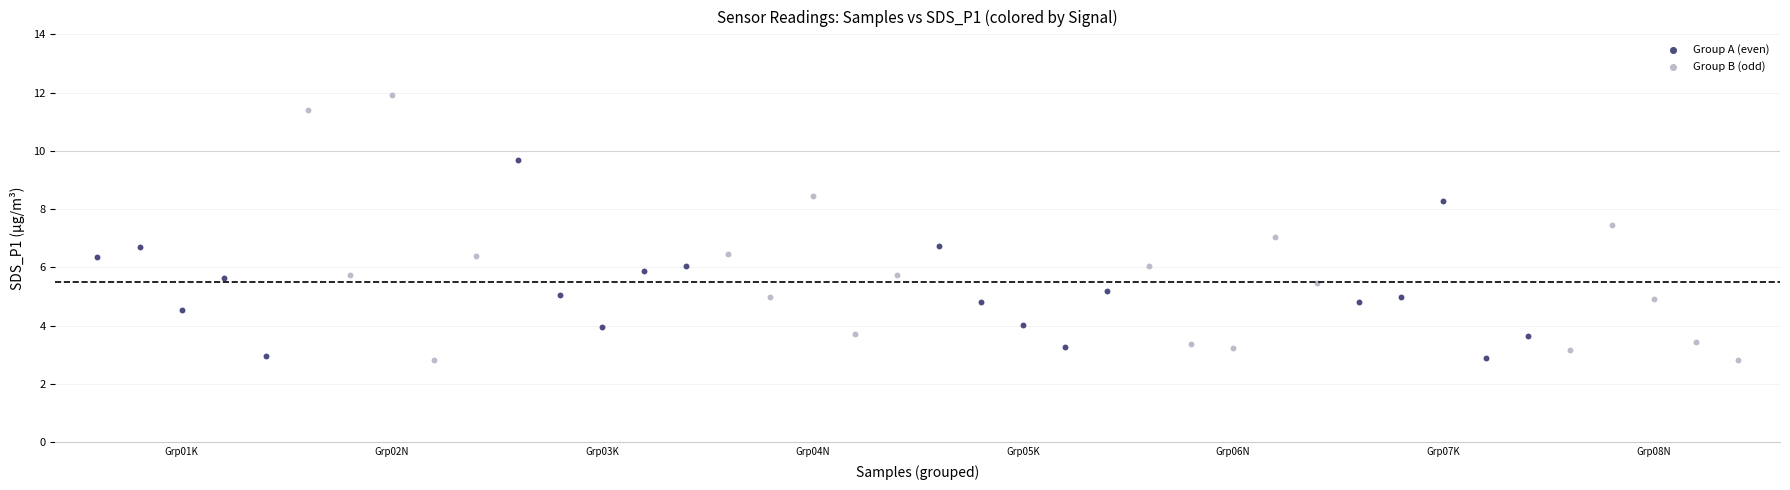

Which series reaches the maximum Y coordinate?

Group B (odd)